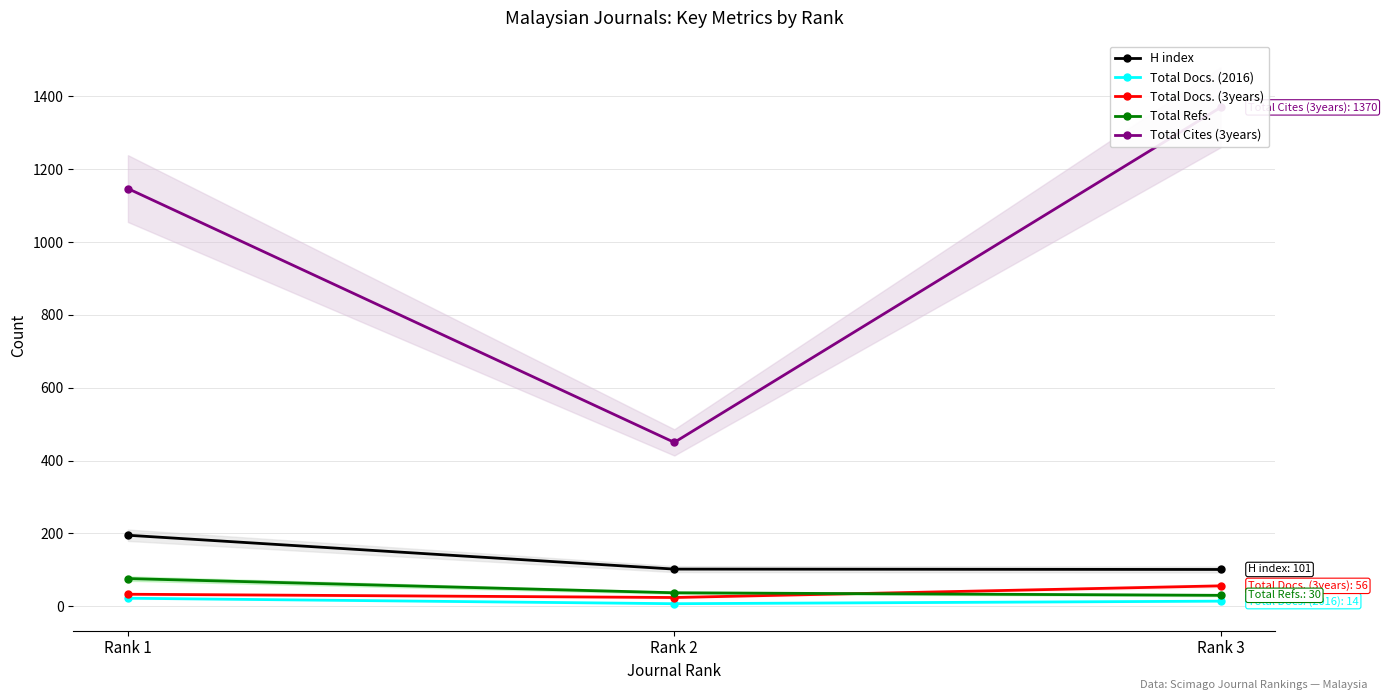

True or false: H index has a value of 181 at Rank 2.

False